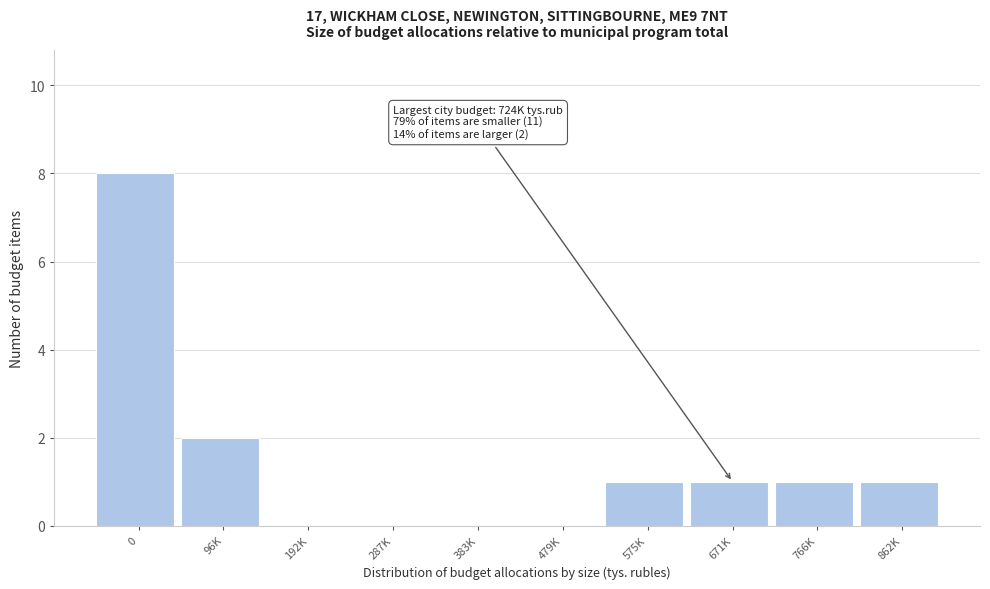

Reading left to right, what are all the values shown in this chart?

0=8	96K=2	192K=0	287K=0	383K=0	479K=0	575K=1	671K=1	766K=1	862K=1